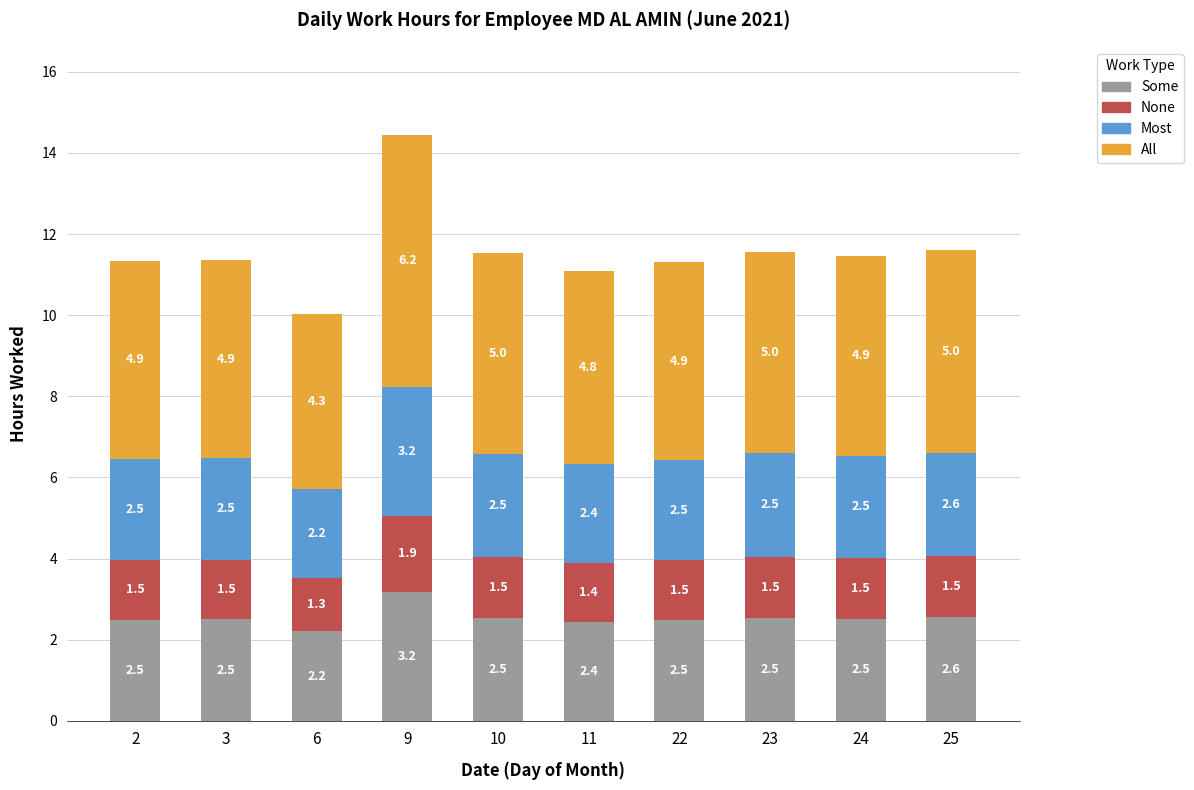

What is the difference between the maximum and minimum values in the Some series?

1.0